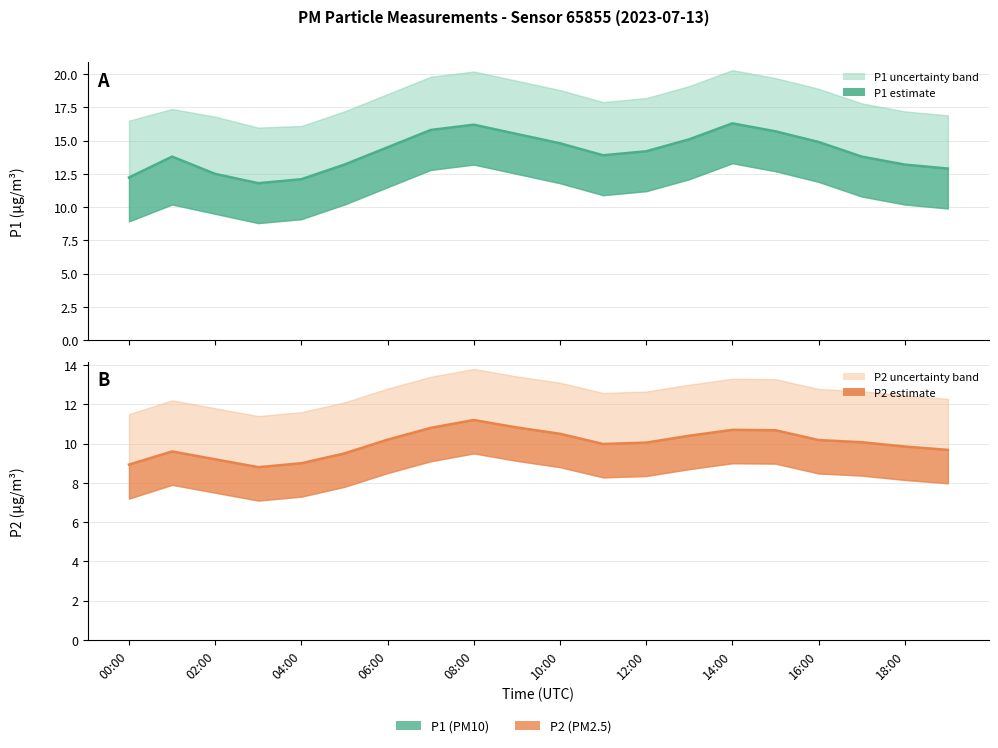

What is the difference between the maximum and minimum values in the P1 line series?

4.5